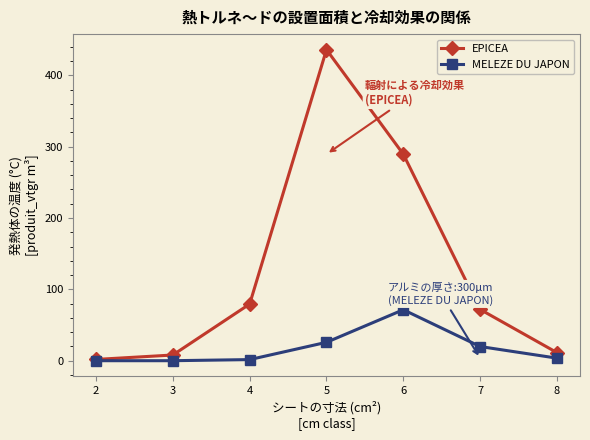

Is the value of EPICEA at 4 greater than the value of MELEZE DU JAPON at 5?

Yes